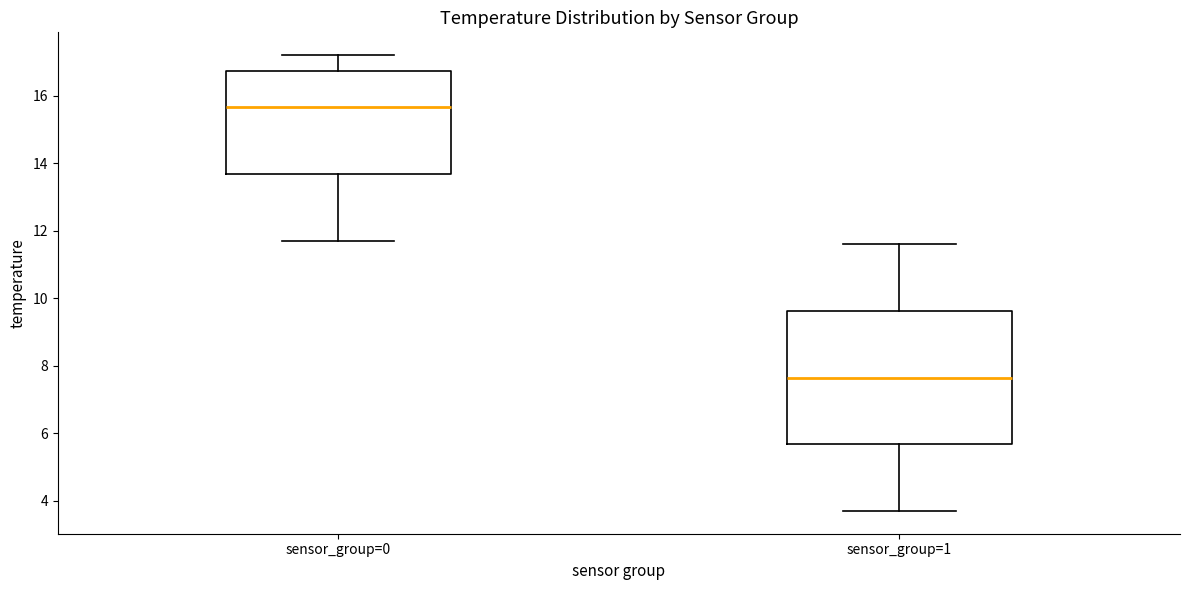

Comparing the boxes themselves (not the whiskers), which one is the tallest?

sensor_group=1